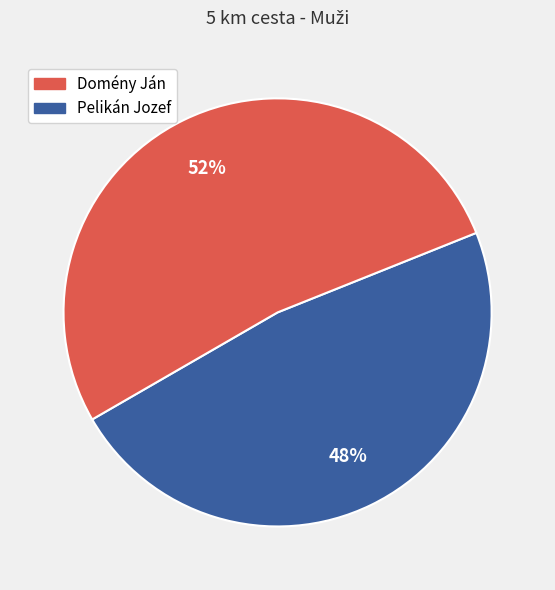

To the nearest percent, what is the average slice percentage?

50%